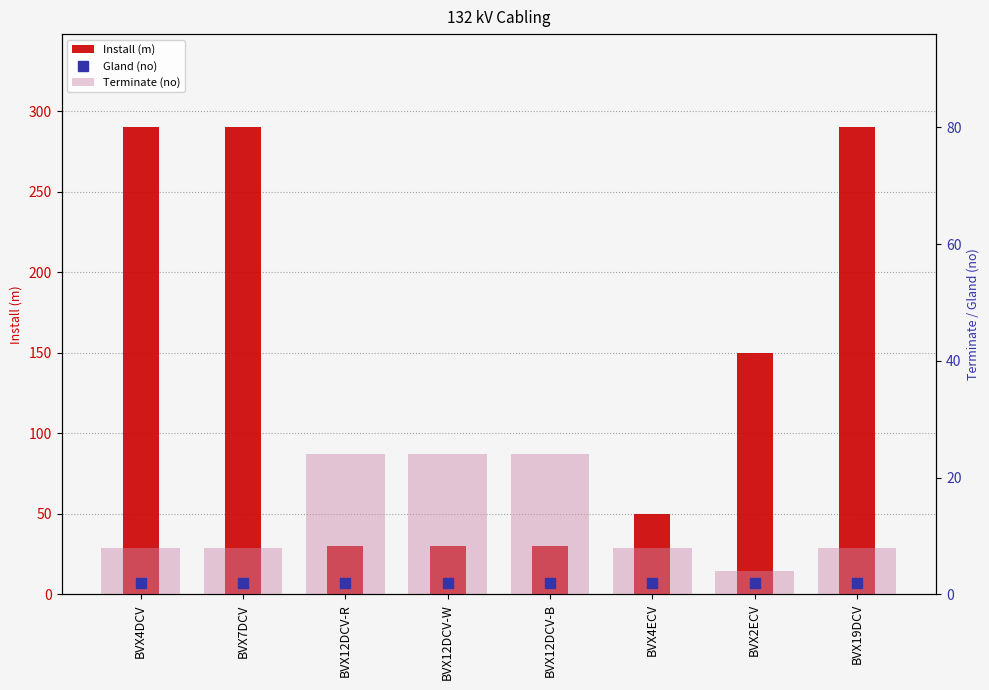

What is the difference between the maximum and minimum values in the Install (m) series?

260